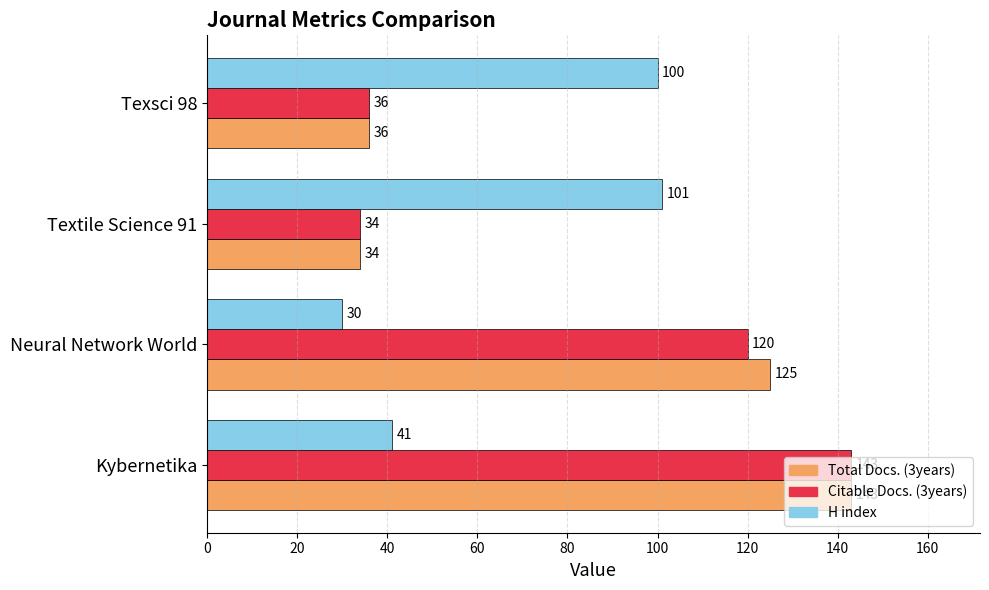

How many distinct data groups are displayed?

3